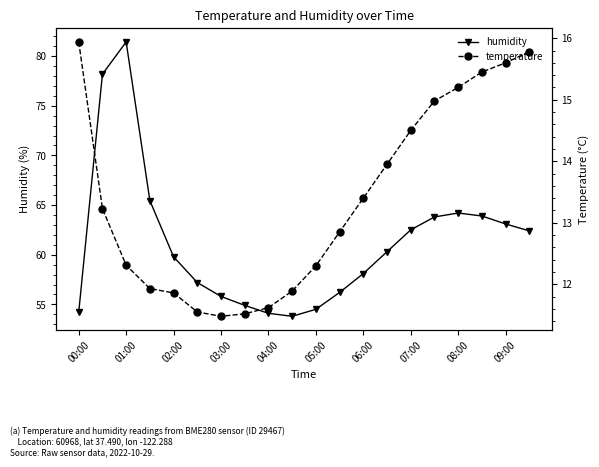

True or false: temperature has more than 2 interior local peaks.

False